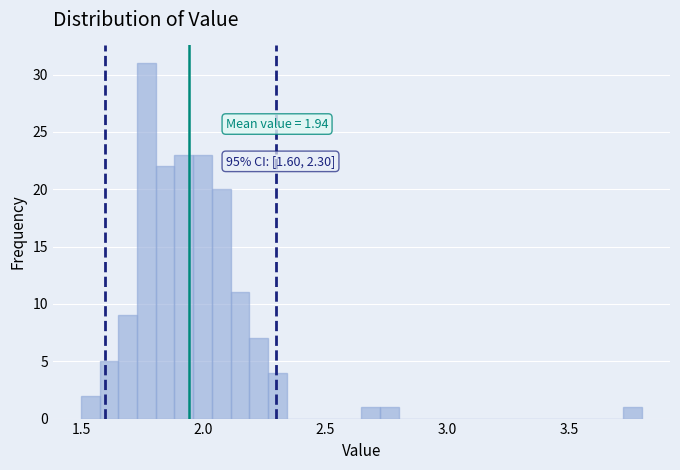

Around what value on the x-axis is the tallest bar? Give the approximate position of its centre, as read against the axis.

1.75